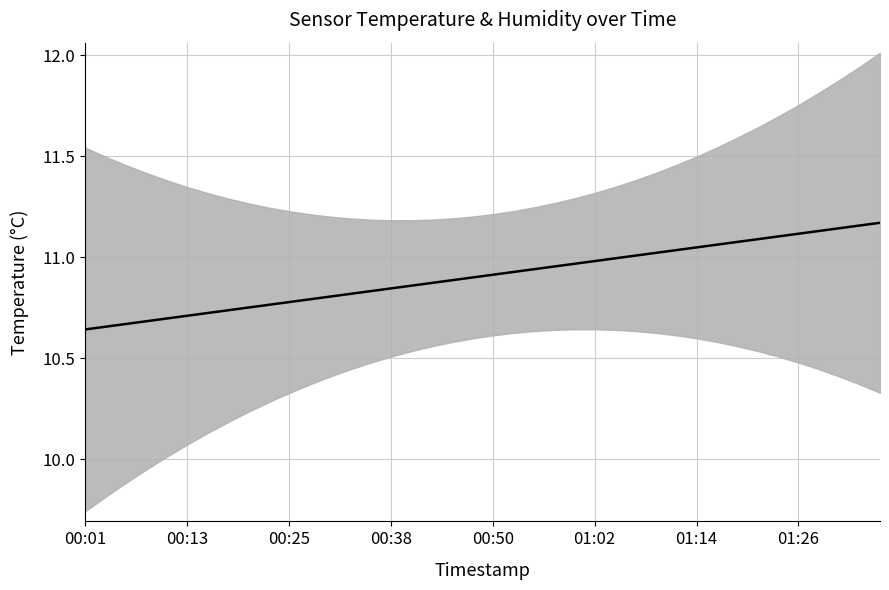

The value at 00:38 is 15.8. True or false?

False